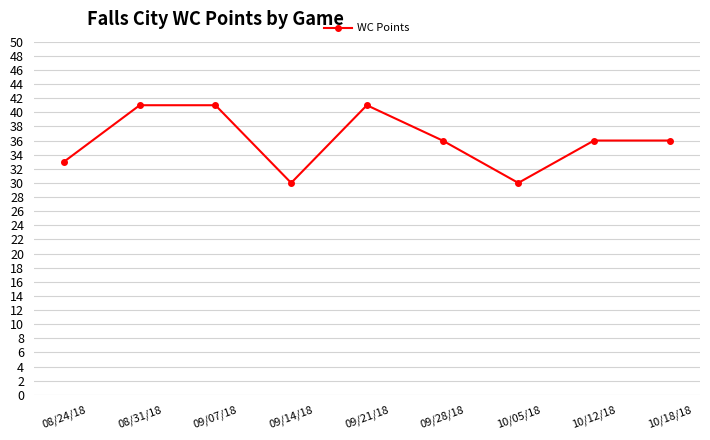

Where is the first local minimum?

09/14/18